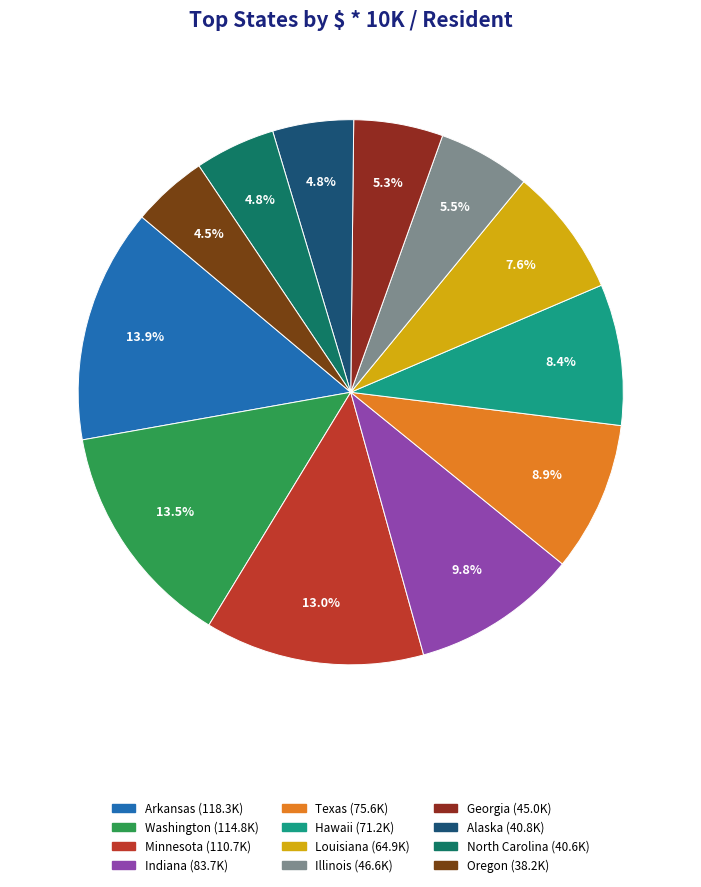

Count the number of slices in the pie.

12